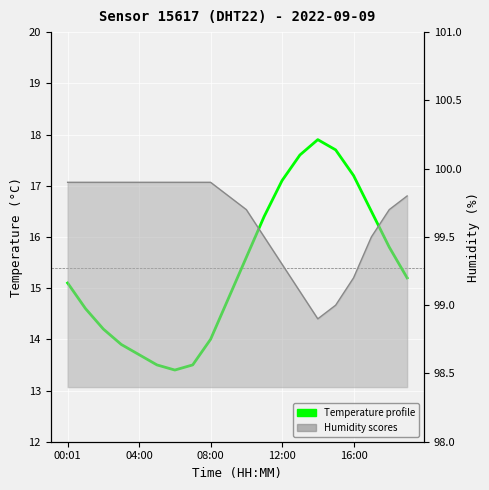

Reading left to right, what are all the values shown in this chart?

temperature: 15.1	14.6	14.2	13.9	13.7	13.5	13.4	13.5	14.0	14.8	15.6	16.4	17.1	17.6	17.9	17.7	17.2	16.5	15.8	15.2
humidity: 99.9	99.9	99.9	99.9	99.9	99.9	99.9	99.9	99.9	99.8	99.7	99.5	99.3	99.1	98.9	99.0	99.2	99.5	99.7	99.8